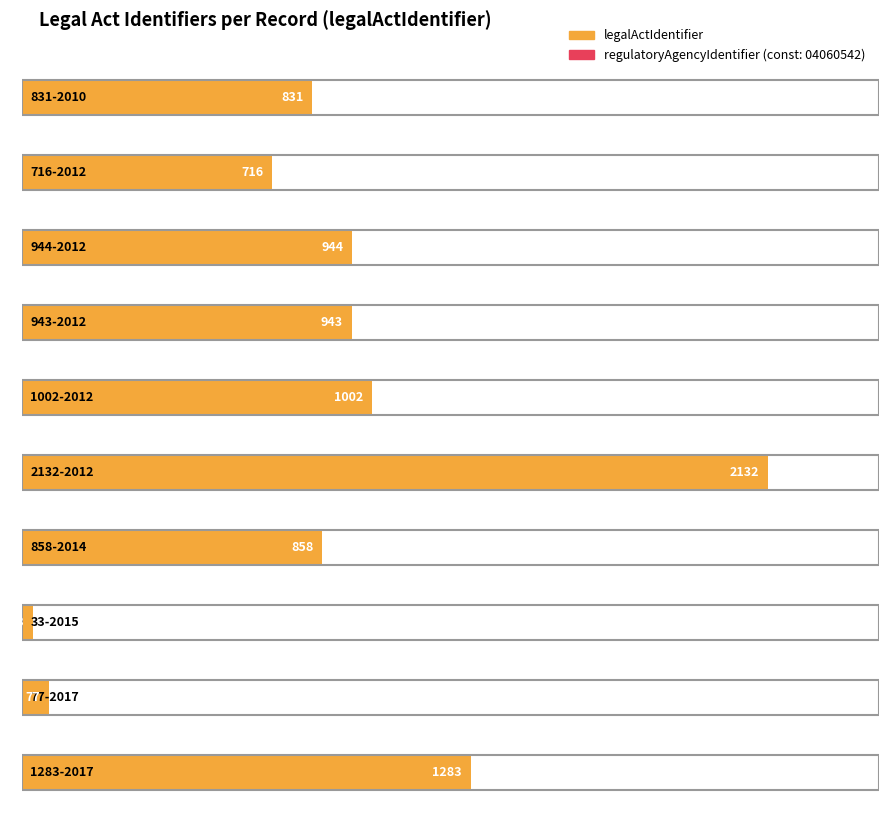

List the series in order of their overall mean, highest first.

regulatoryAgencyIdentifier, legalActIdentifier